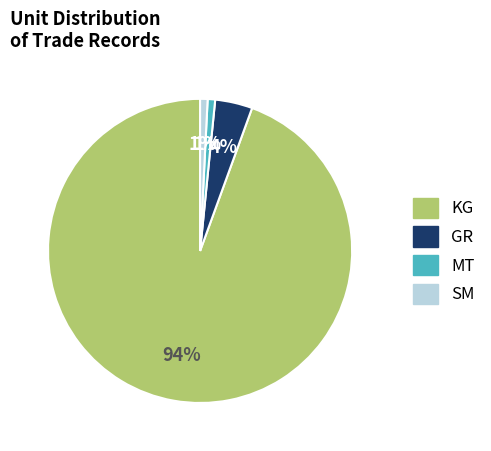

Do SM and GR together represent more than half of the pie?

No